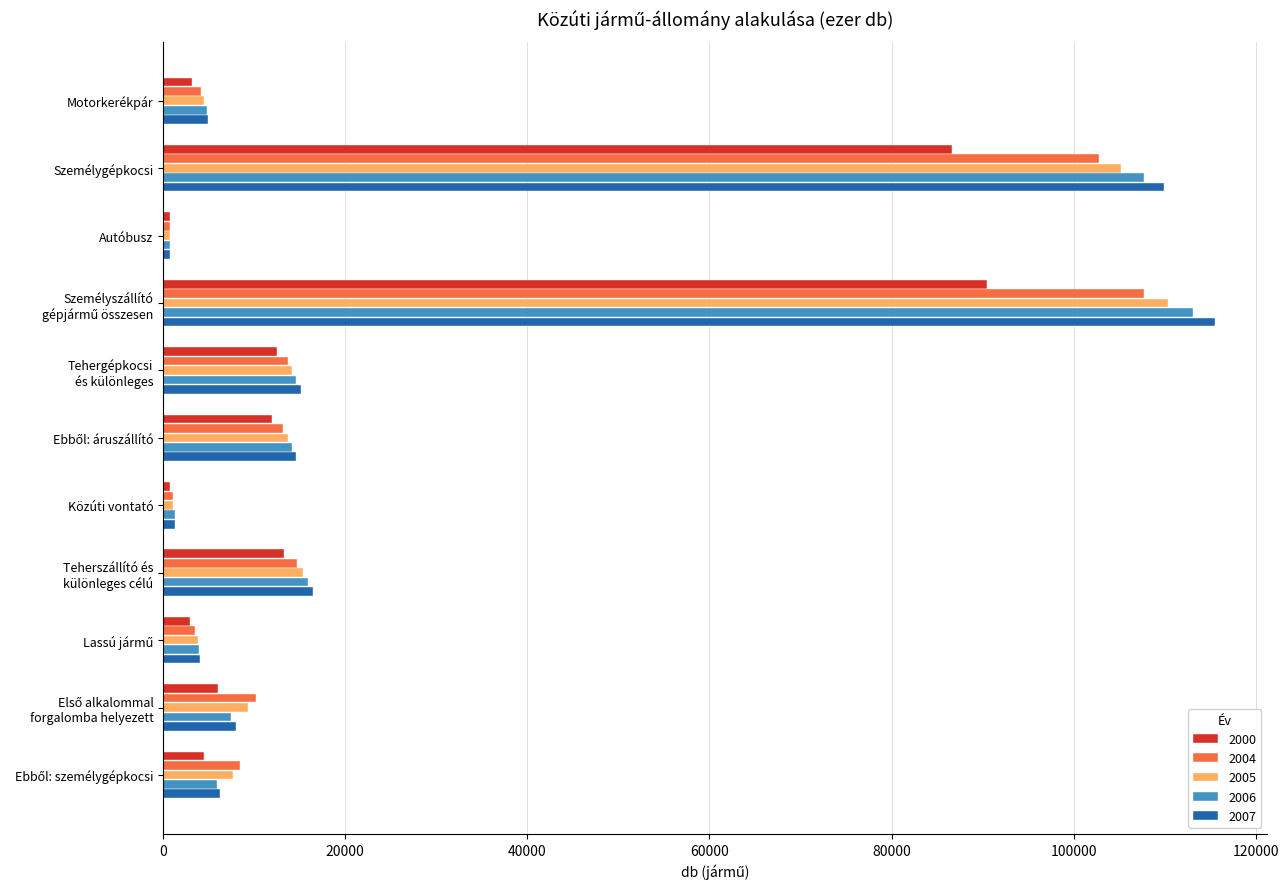

How many distinct data groups are displayed?

5